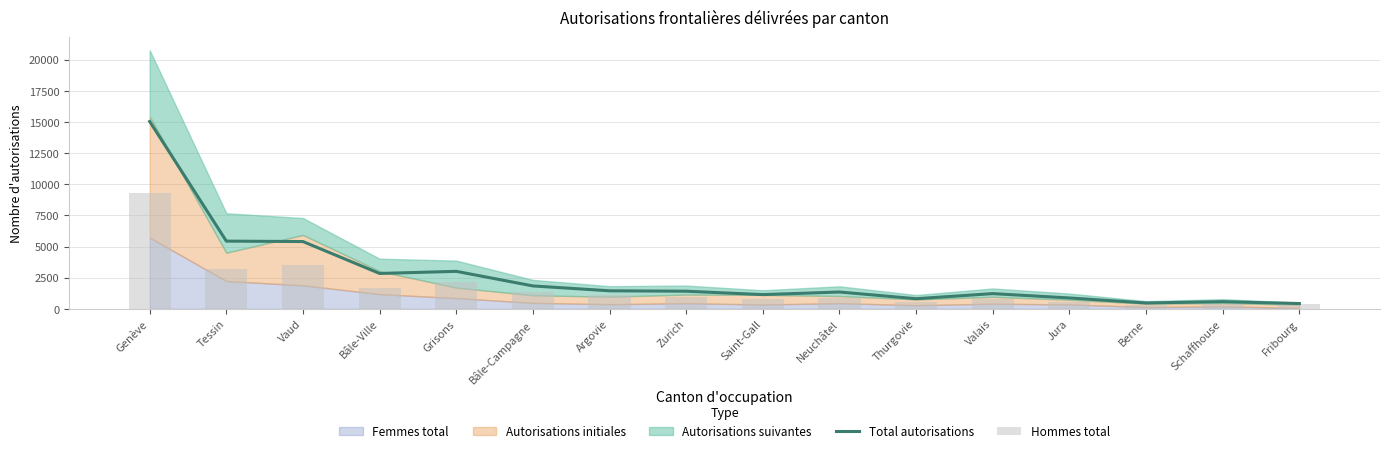

Which label corresponds to the smallest value in the chart?

Berne